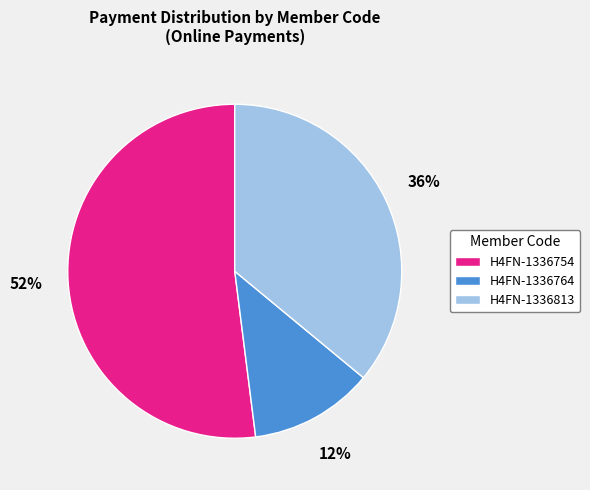

To the nearest percent, what is the average slice percentage?

33%